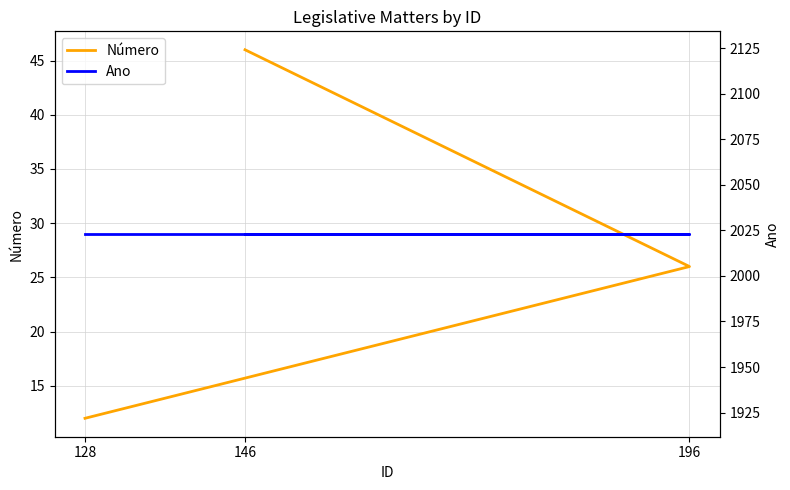

What is the approximate value of Número at 128, to the nearest 5?

10